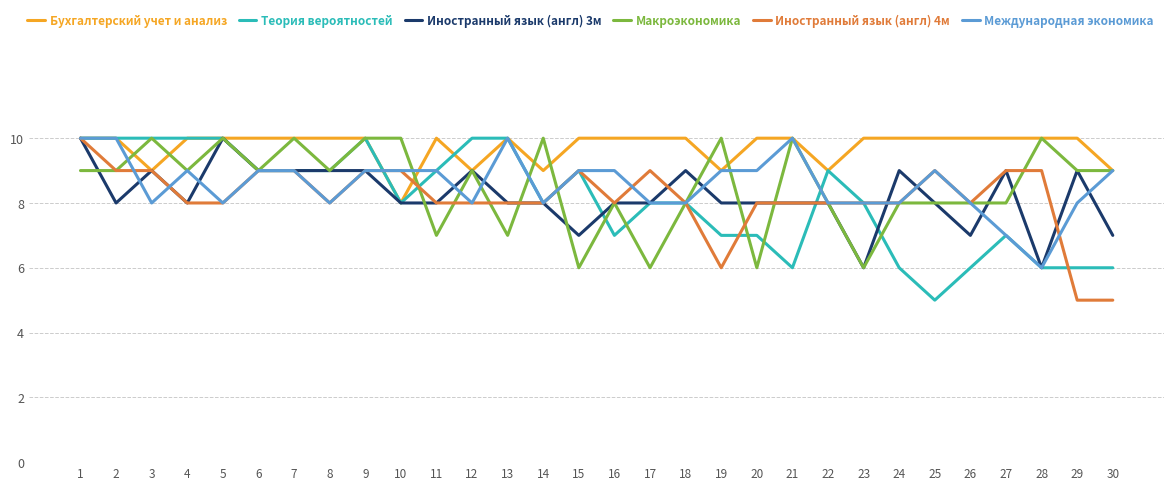

Reading left to right, transcribe all the data shown in this chart.

Бухгалтерский учет и анализ: 10	10	9	10	10	10	10	10	10	8	10	9	10	9	10	10	10	10	9	10	10	9	10	10	10	10	10	10	10	9
Теория вероятностей: 10	10	10	10	10	9	9	9	10	8	9	10	10	8	9	7	8	8	7	7	6	9	8	6	5	6	7	6	6	6
Иностранный язык (англ) 3м: 10	8	9	8	10	9	9	9	9	8	8	9	8	8	7	8	8	9	8	8	8	8	6	9	8	7	9	6	9	7
Макроэкономика: 9	9	10	9	10	9	10	9	10	10	7	9	7	10	6	8	6	8	10	6	10	8	6	8	8	8	8	10	9	9
Иностранный язык (англ) 4м: 10	9	9	8	8	9	9	8	9	9	8	8	8	8	9	8	9	8	6	8	8	8	8	8	9	8	9	9	5	5
Международная экономика: 10	10	8	9	8	9	9	8	9	9	9	8	10	8	9	9	8	8	9	9	10	8	8	8	9	8	7	6	8	9